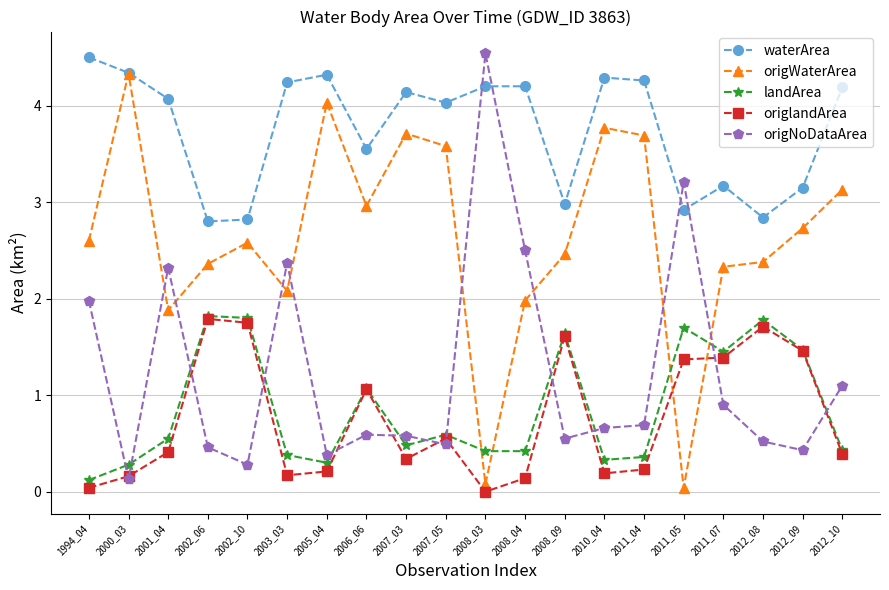

Is this an area chart (filled region under the line)?

No